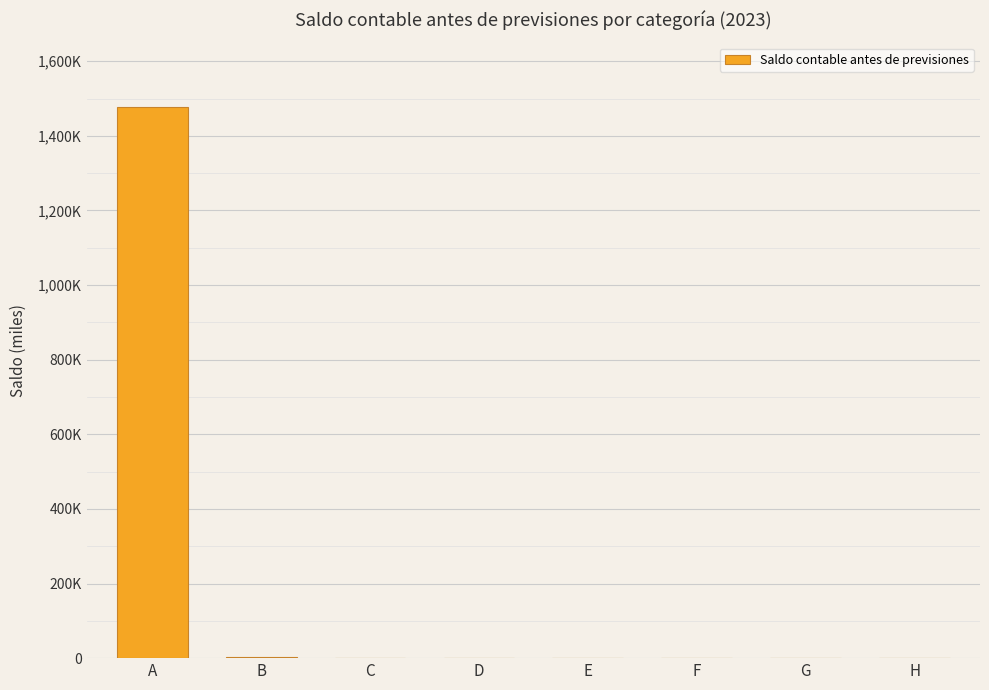

Are the bars horizontal?

No